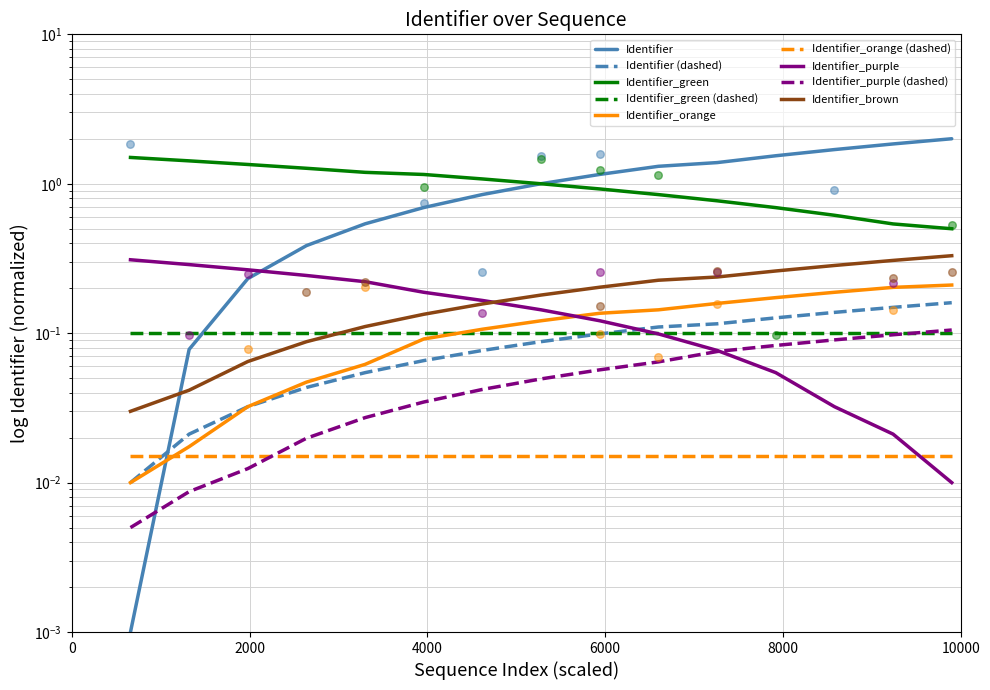

Which series has the largest total across all categories?

Identifier_green